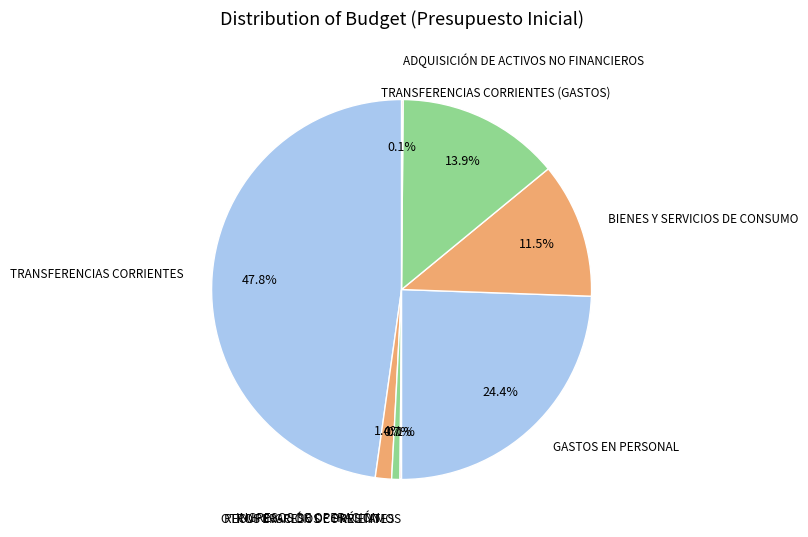

Is it true that INGRESOS DE OPERACIÓN is 1% of the pie?

True